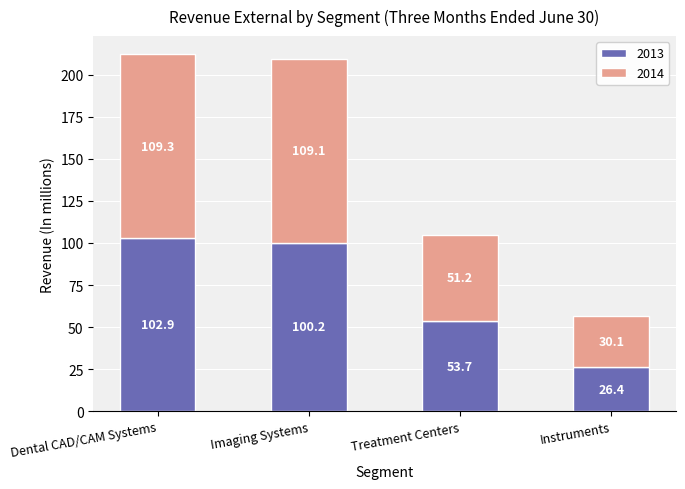

Count the number of categories in the chart.

4